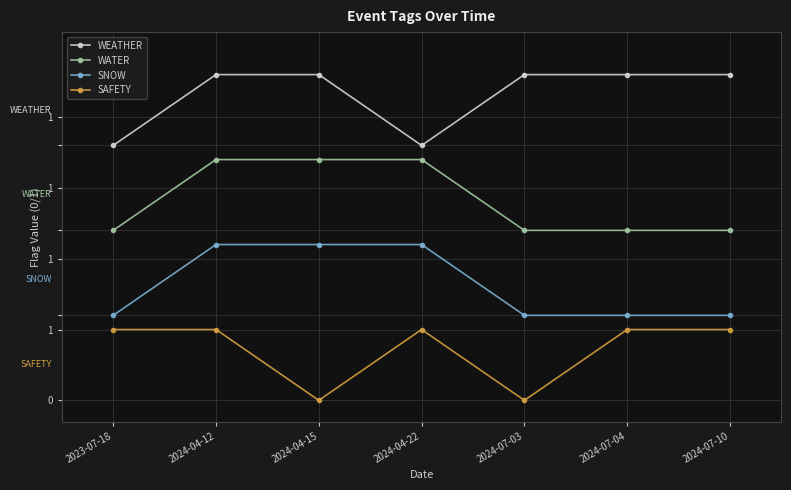

At how many categories does at least one series exceed 3?

7